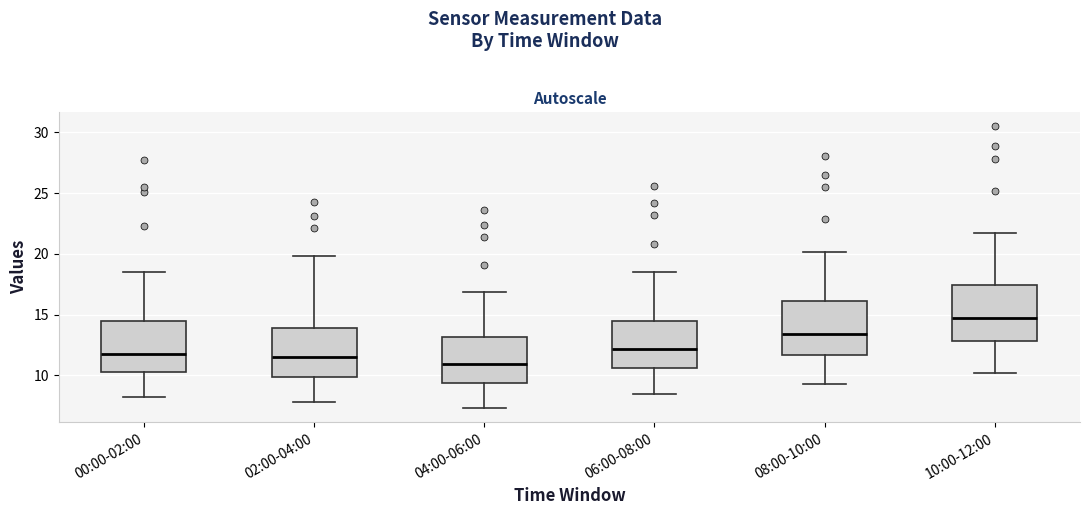

Which box has the lowest median line?

04:00-06:00